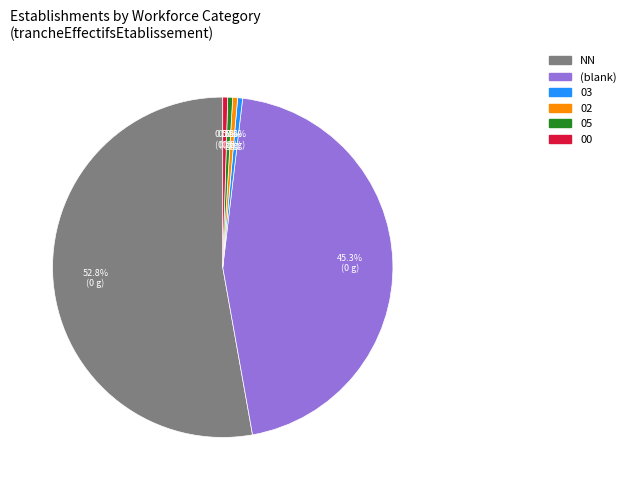

Which slice is the largest?

NN